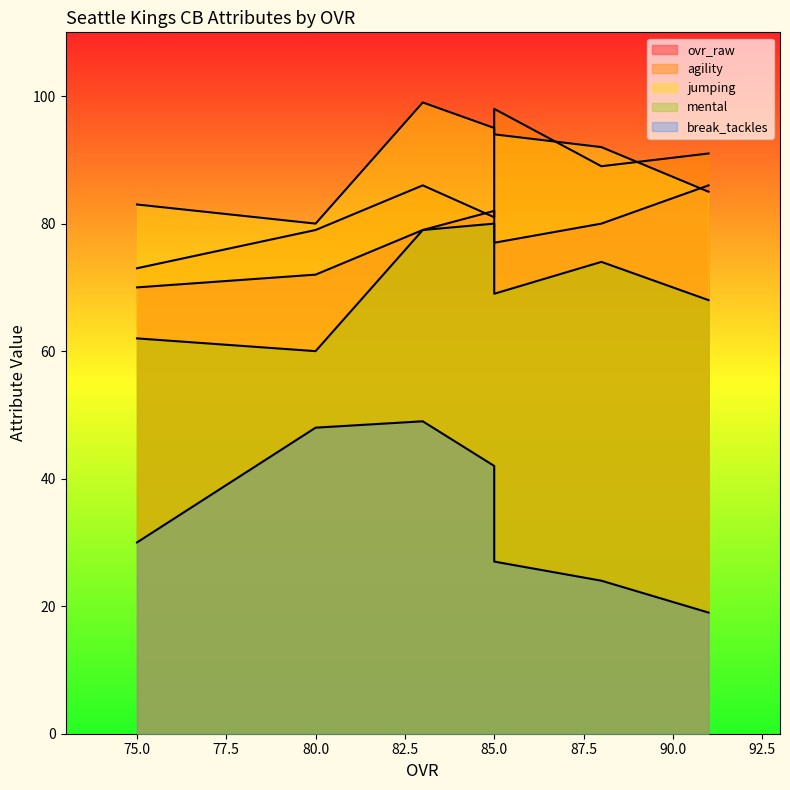

At which label does jumping first exceed 92?

85